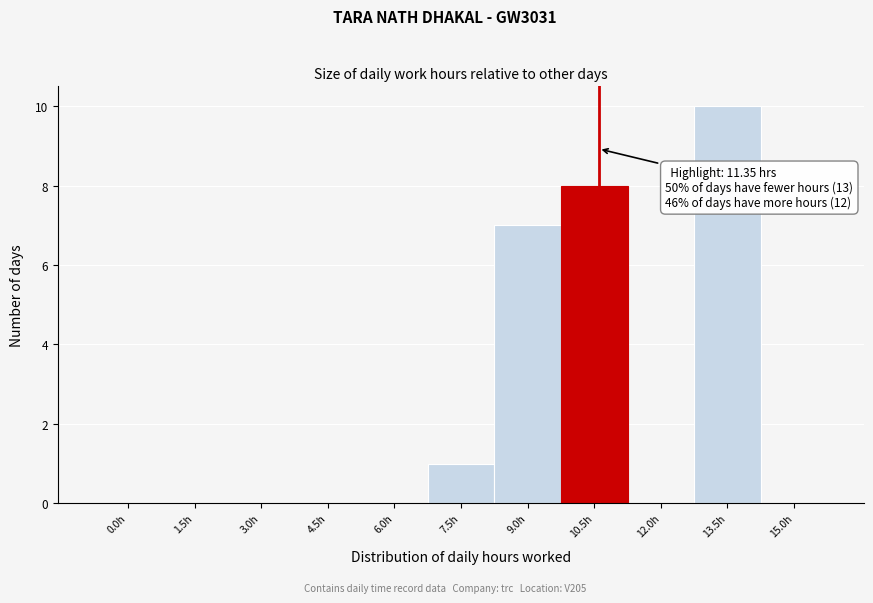

Reading right to left, transcribe all the data shown in this chart.

15.0h=0	13.5h=10	12.0h=0	10.5h=8	9.0h=7	7.5h=1	6.0h=0	4.5h=0	3.0h=0	1.5h=0	0.0h=0